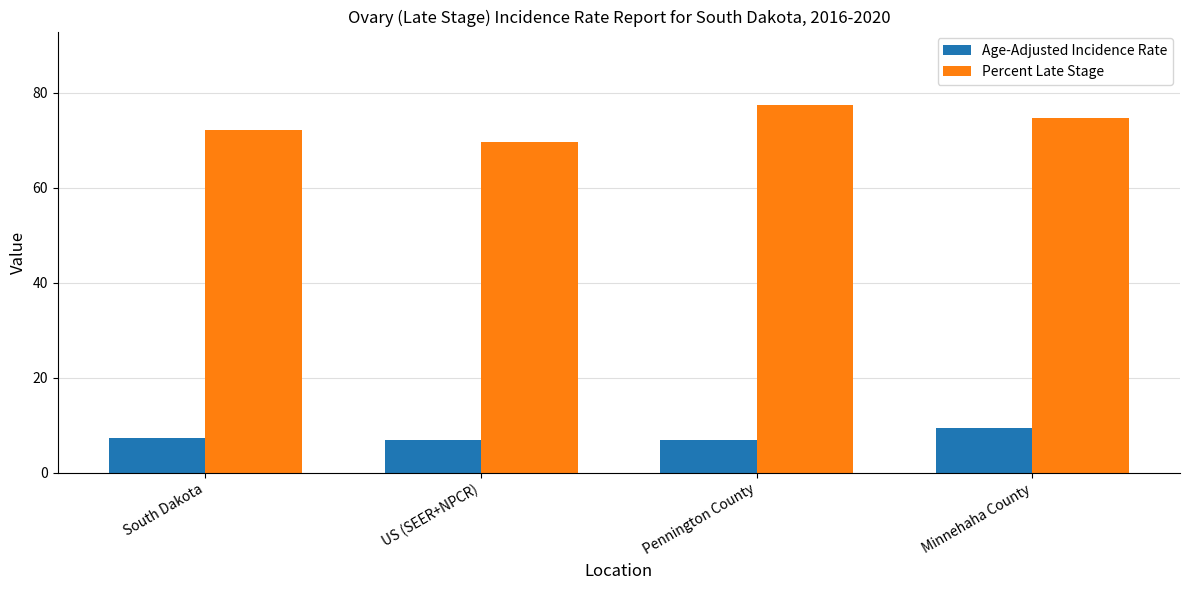

Rank the series by their maximum value, from highest to lowest.

Percent Late Stage, Age-Adjusted Incidence Rate